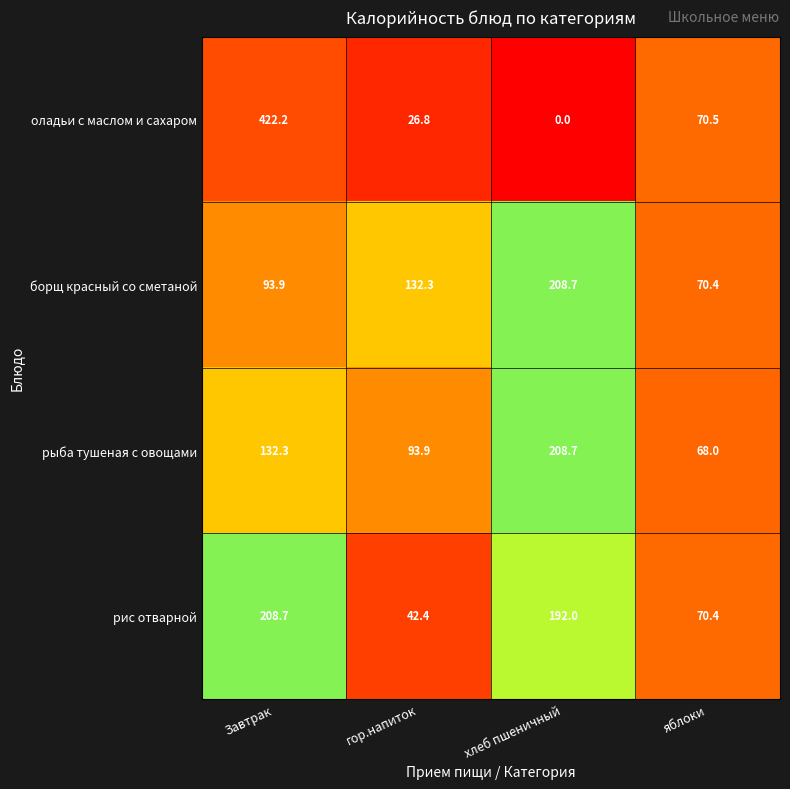

At which label is оладьи с маслом и сахаром closest to 211?

яблоки